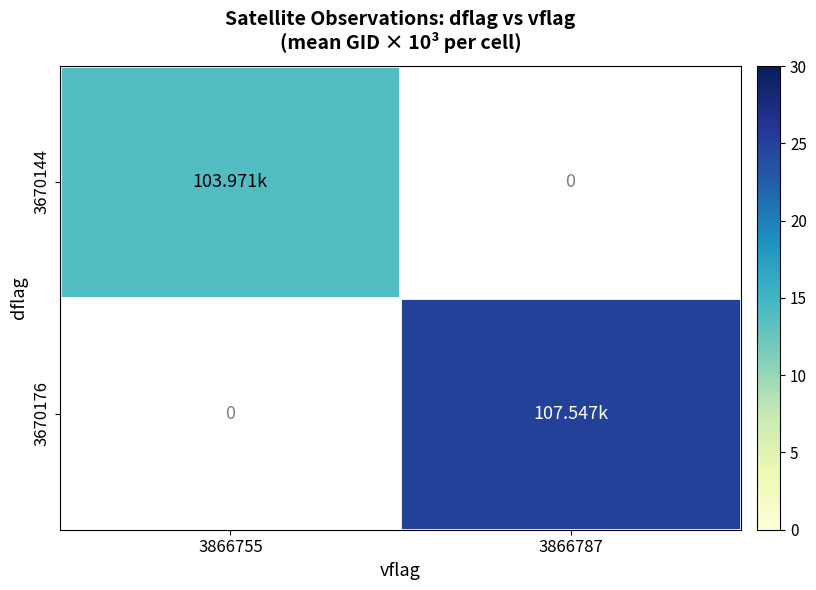

Which series has the largest range (max minus min)?

3670176